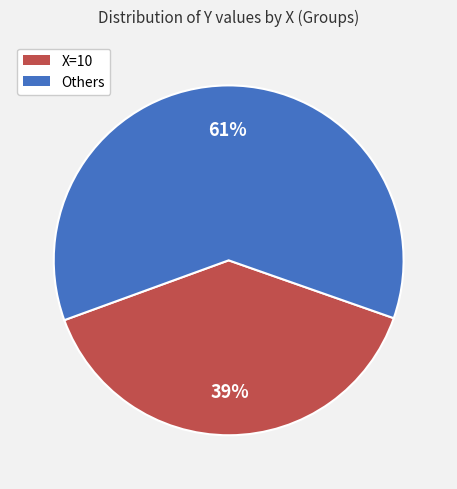

Is there any slice that represents more than half of the pie?

Yes